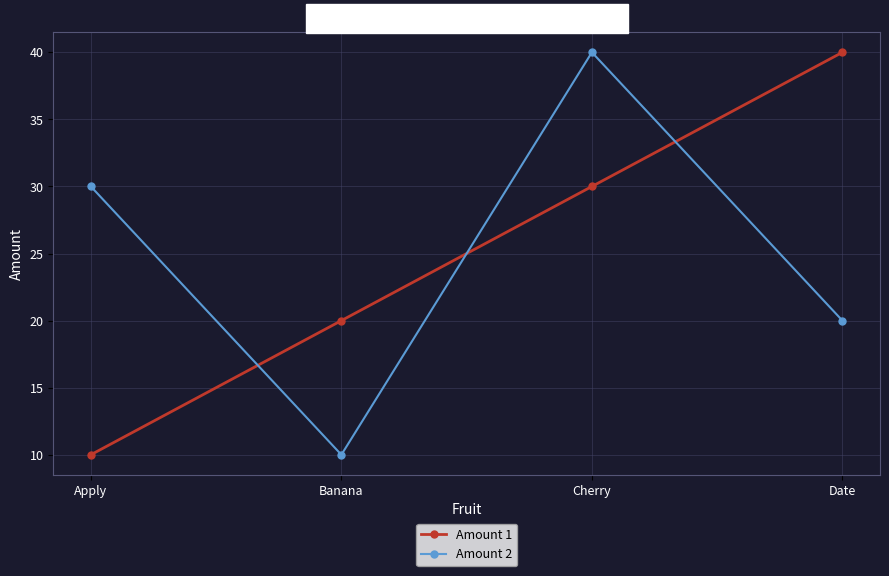

Which series ends up on top after the final intersection of Amount 2 and Amount 1?

Amount 1